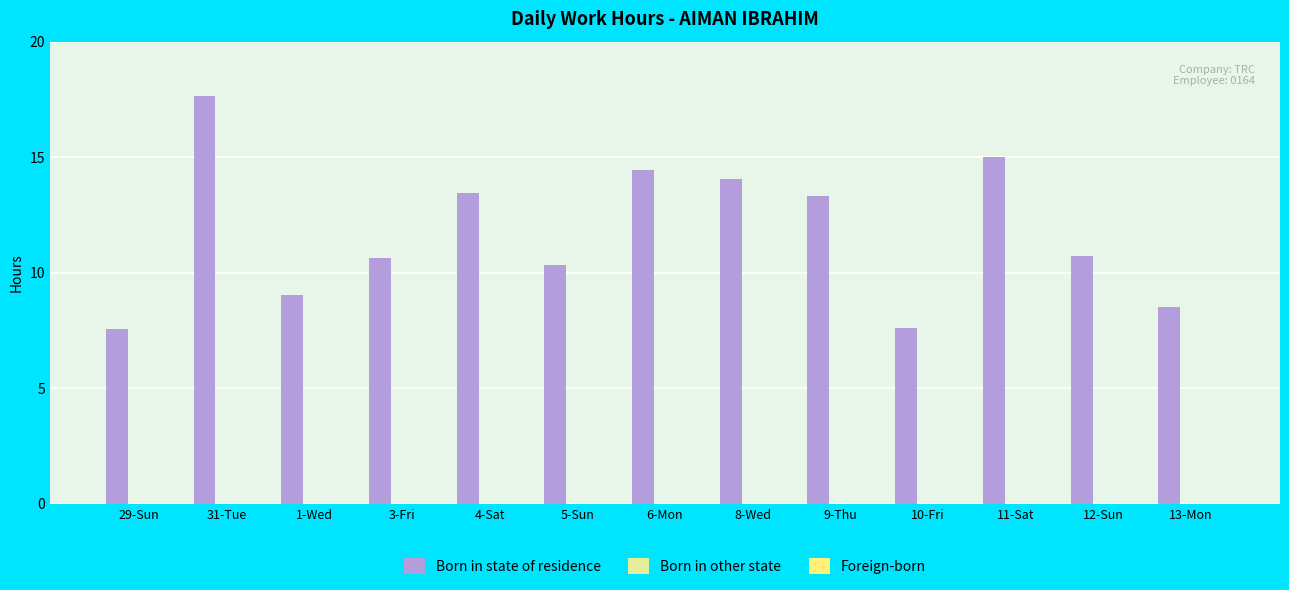

What position from the left is 31-Tue?

2